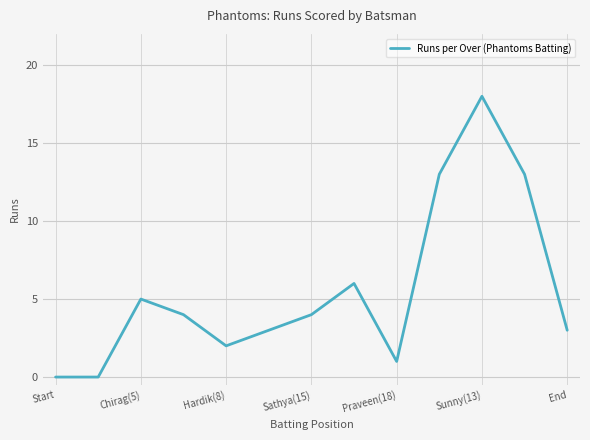

What is the maximum value shown in the chart?

18